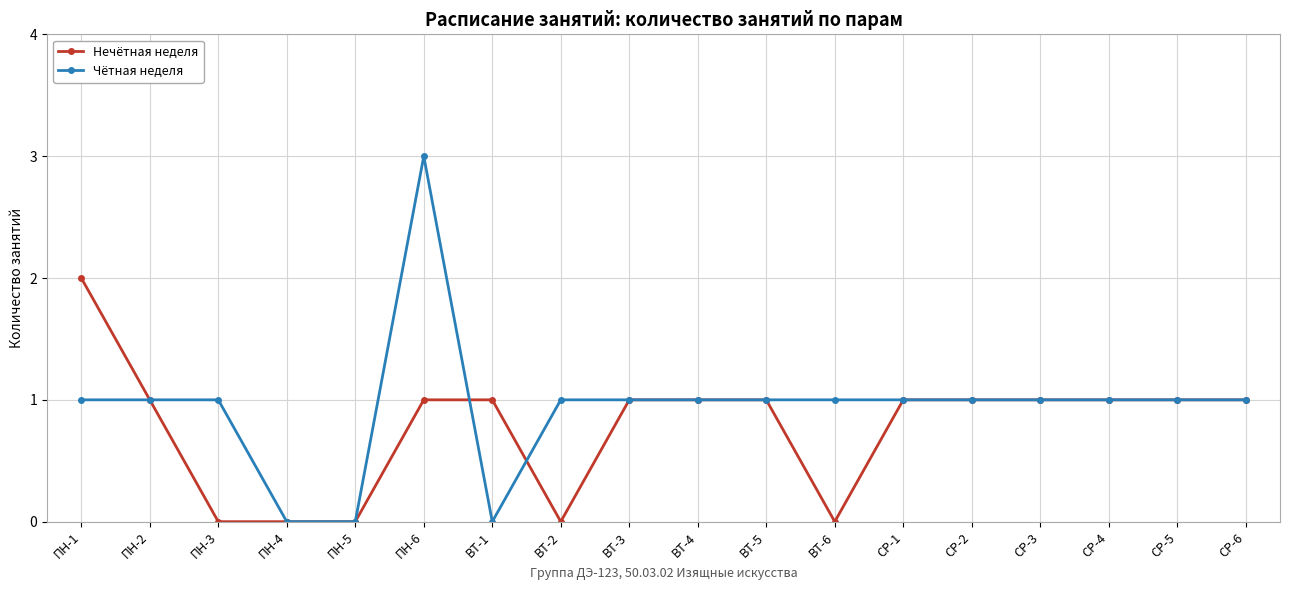

True or false: Нечётная неделя has a value of 1 at ПН-2.

True